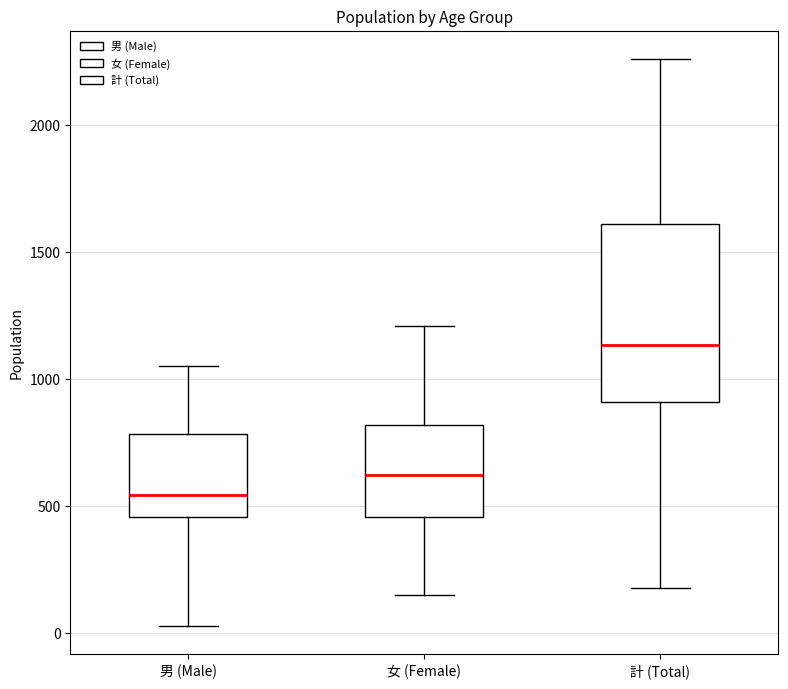

Which box has the highest median line?

計 (Total)